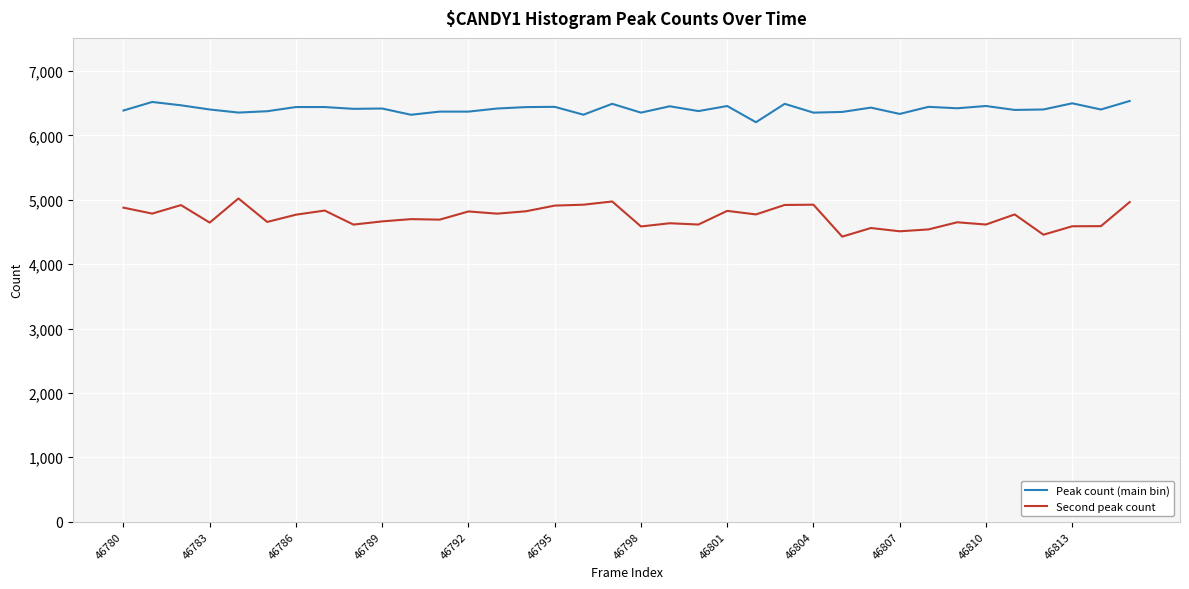

Which series has the largest range (max minus min)?

Second peak count